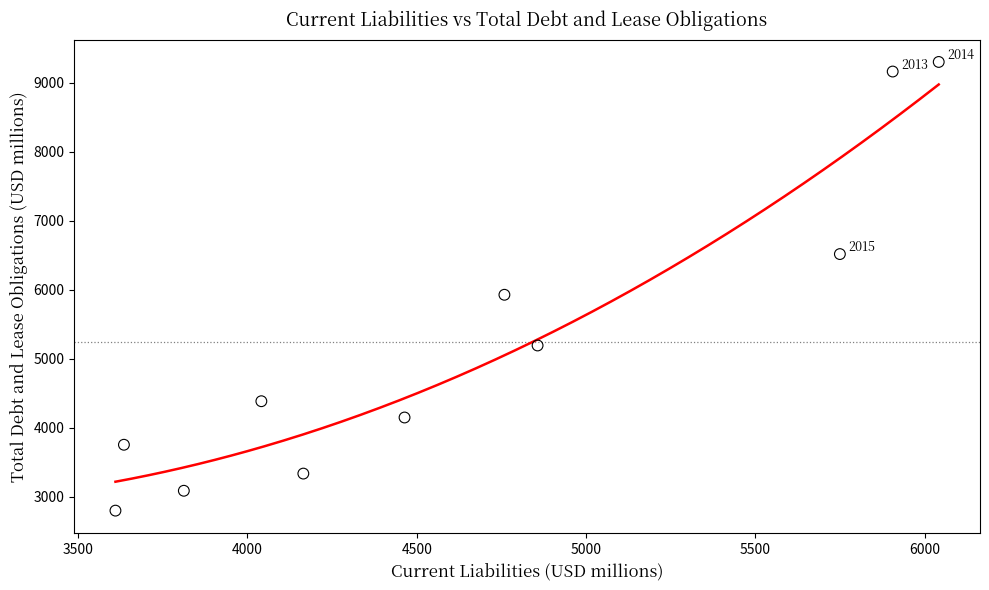

What is the range of Y values (max minus min)?

6504